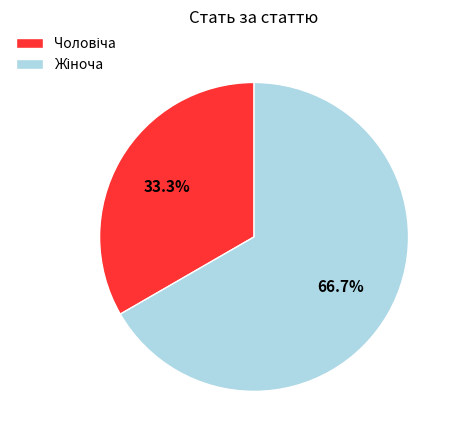

Does any single category account for the majority?

Yes